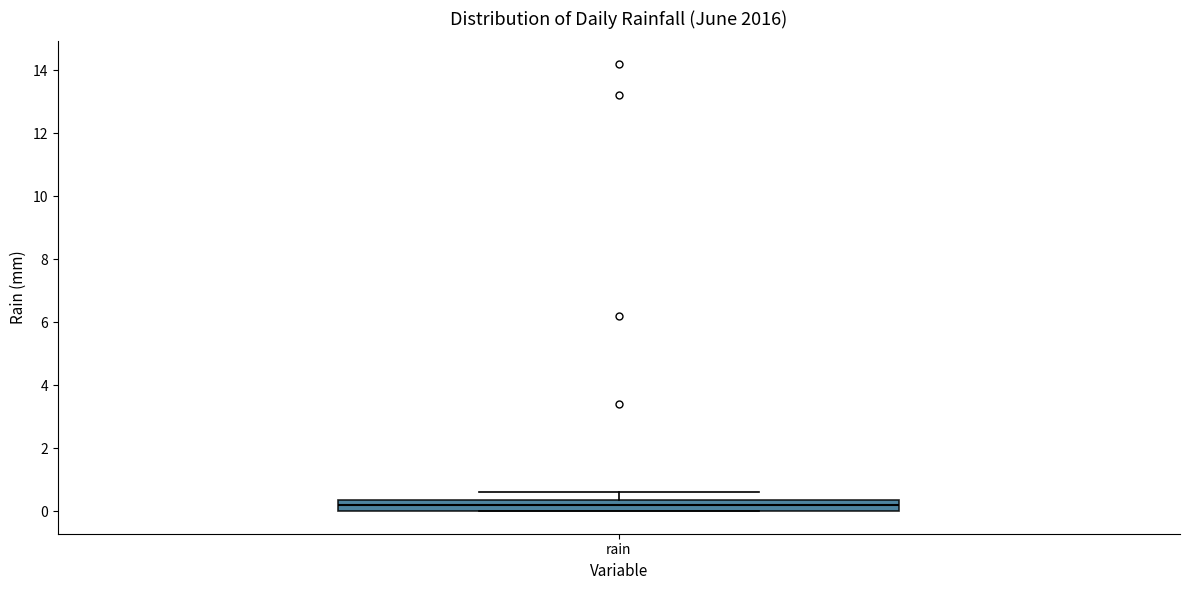

Read this box plot against the y-axis: the position of the median line, the range covered by the box, and the ends of both whiskers. The values are not printed on the chart, so give them approximately, as read against the axis.

median 0.2, box 0.0 to 0.4, whiskers 0.0 to 0.6